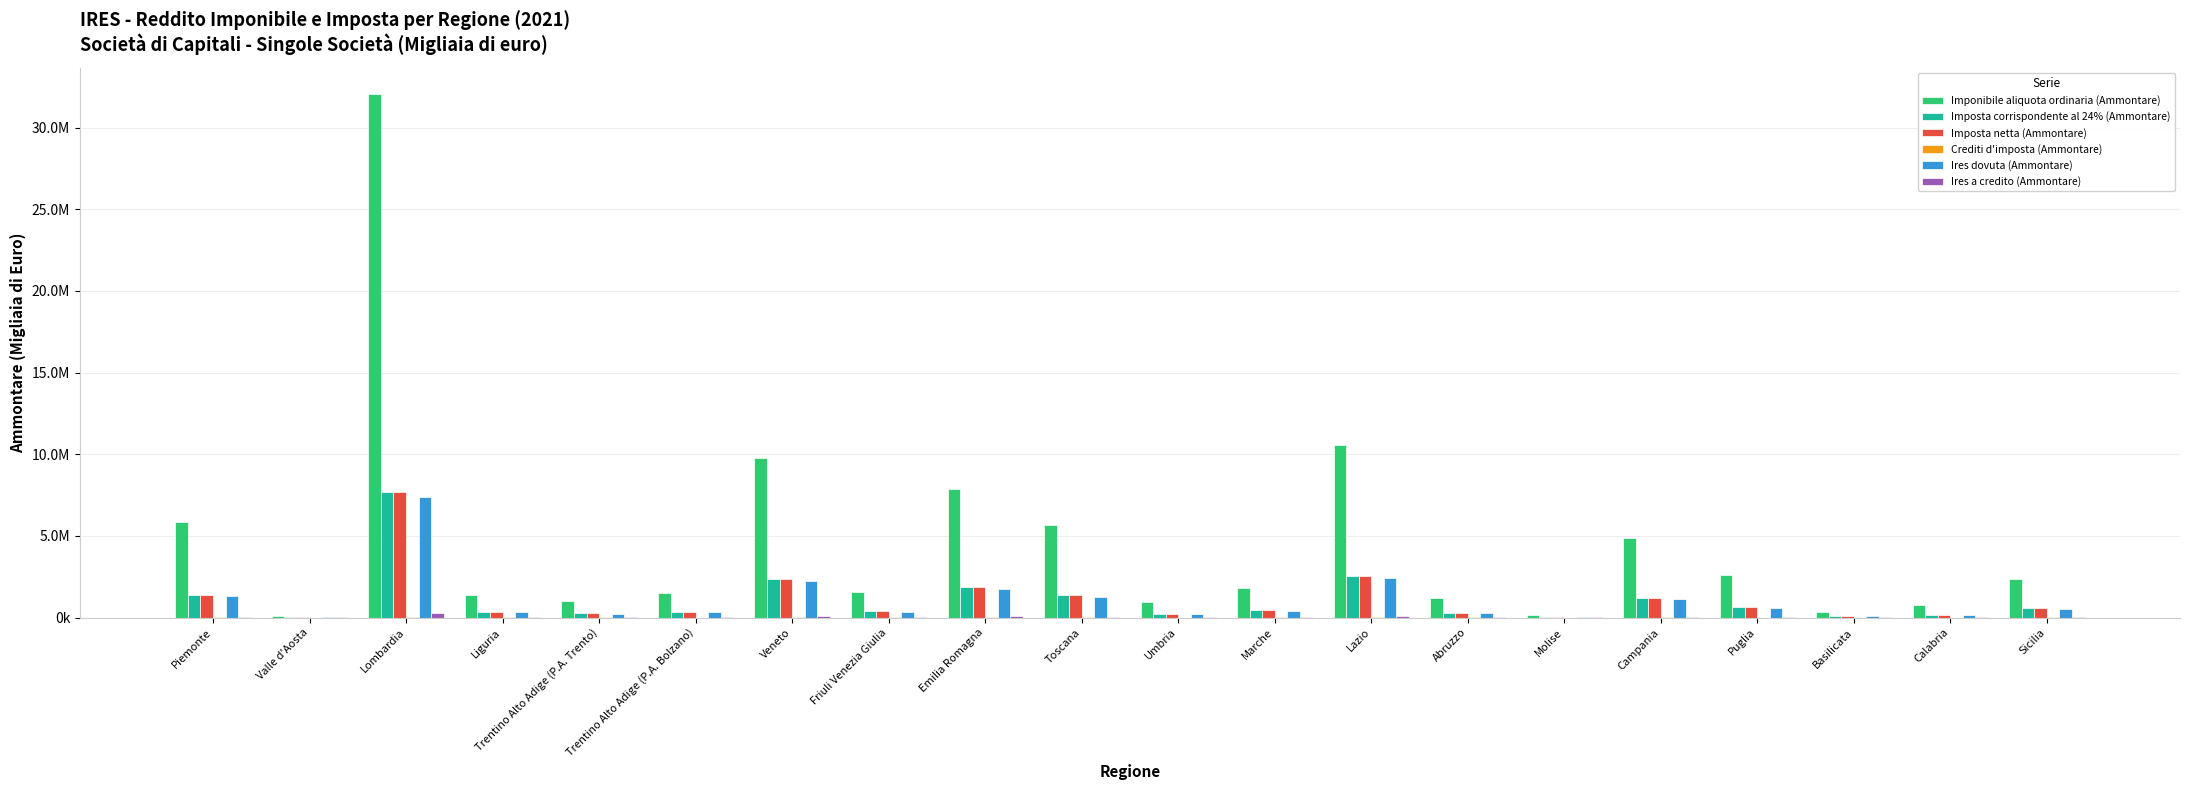

Are the bars grouped side by side (vs. stacked)?

Yes